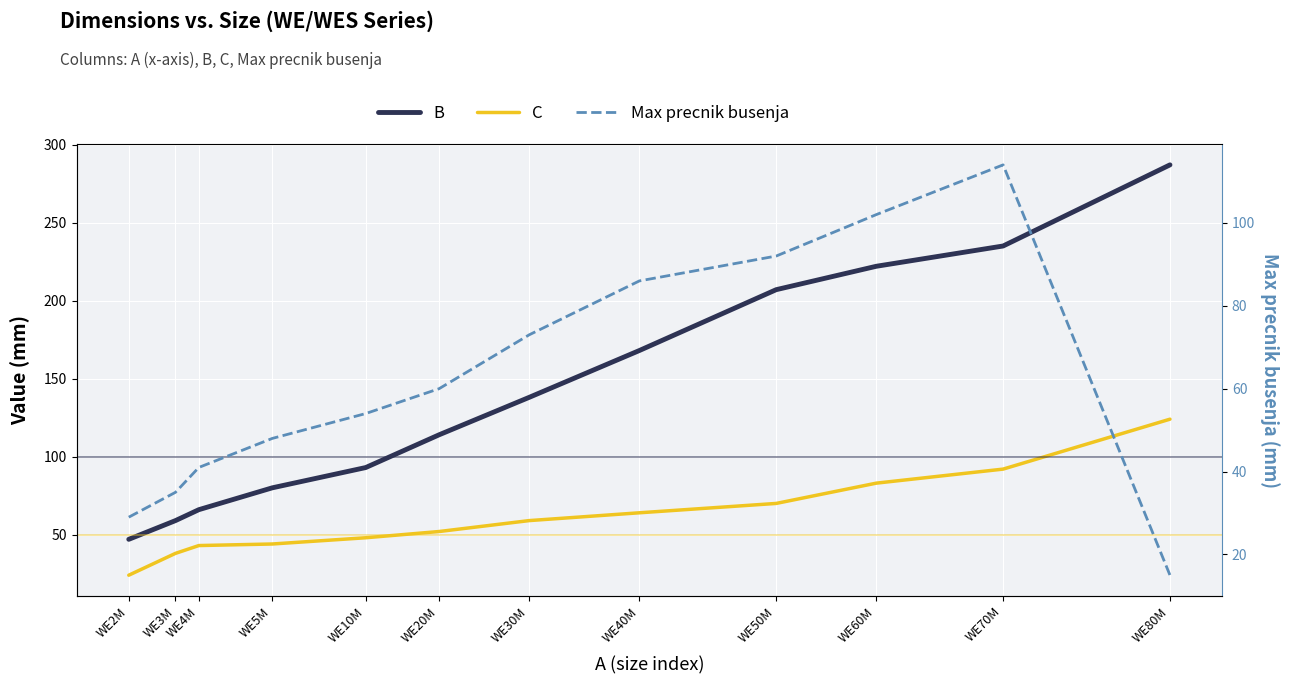

What is the sum of the B values at WE20M and WE2M?

161